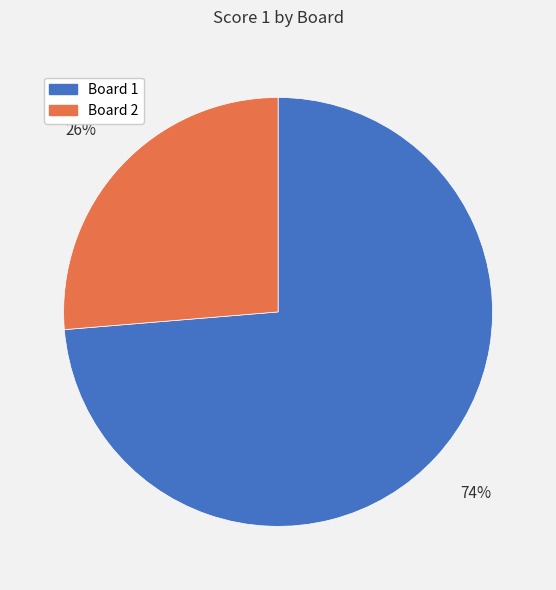

What percentage is the Board 2 slice, to the nearest percent?

26%